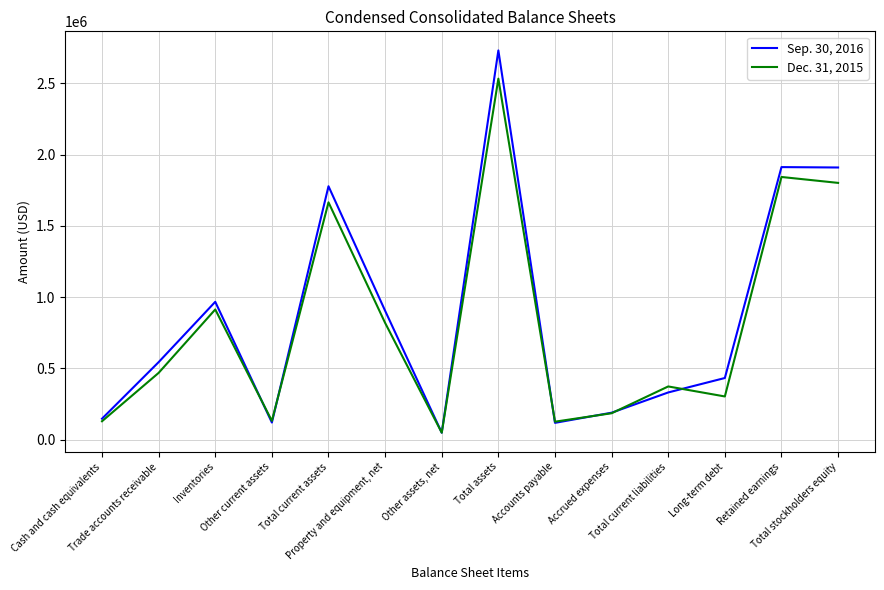

Which series has the largest range (max minus min)?

Sep. 30, 2016